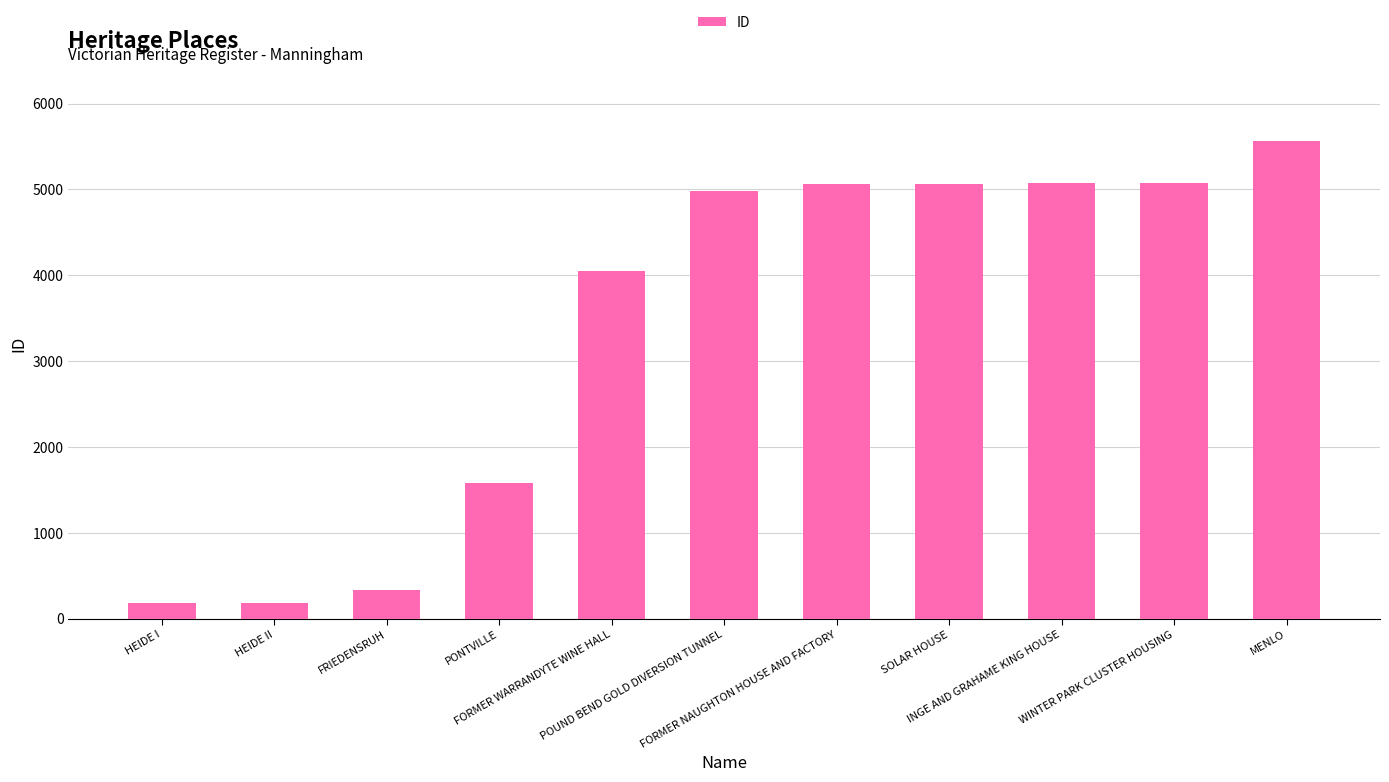

What is the smallest value displayed?

179